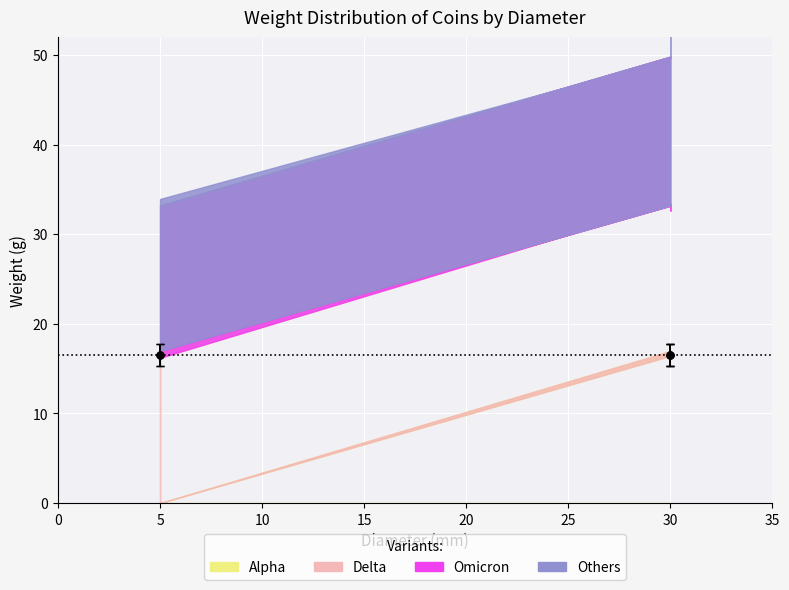

Rank the categories by Delta value from highest to lowest.

5, 30, 30, 30, 5